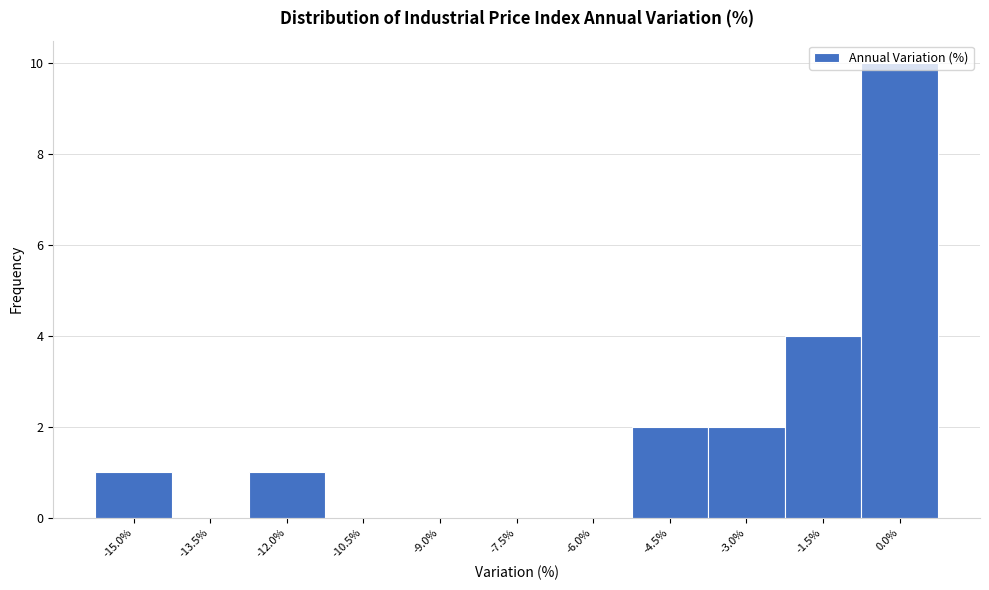

Between -15.0% and -1.5%, which is larger?

-1.5%